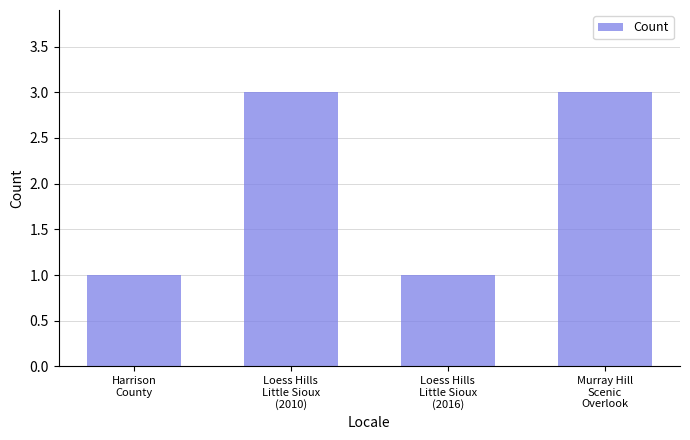

What is the sum of the values at Harrison
County and Loess Hills
Little Sioux
(2010)?

4